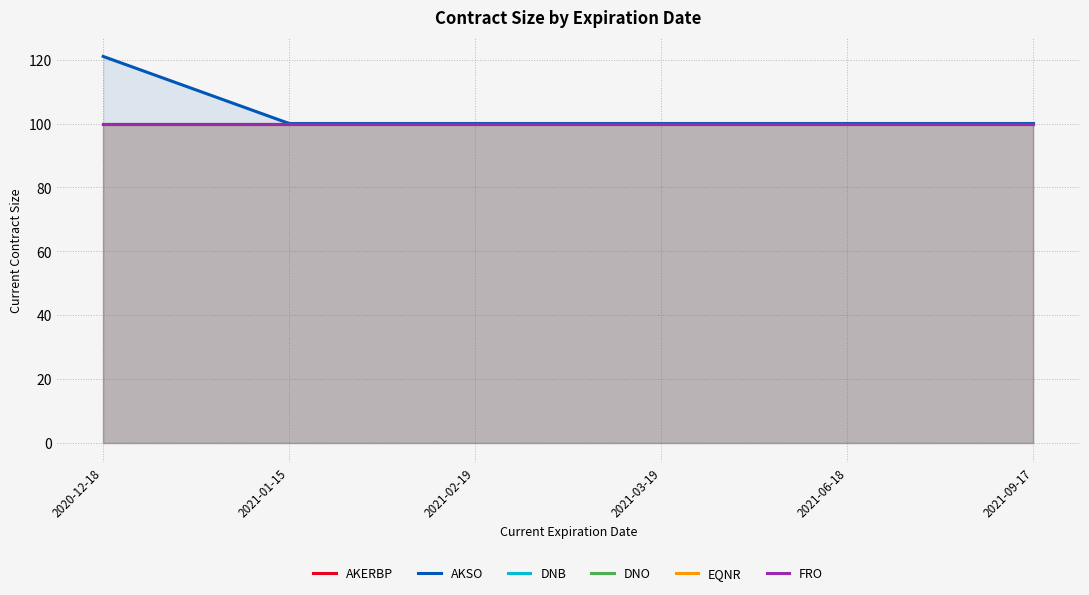

What is the value of the AKSO point at the 6th from the left?

100